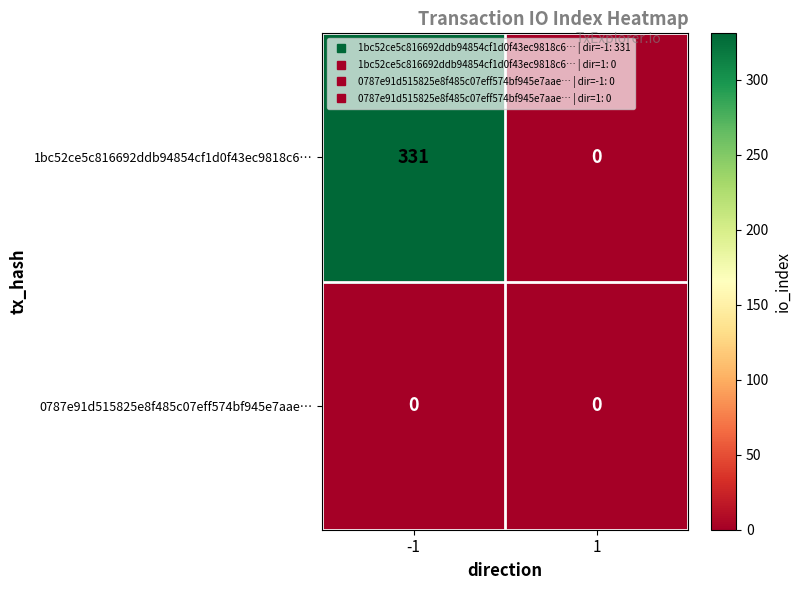

List the series in order of their peak value, lowest first.

0787e91d515825e8f485c07eff574bf945e7aae…, 1bc52ce5c816692ddb94854cf1d0f43ec9818c6…